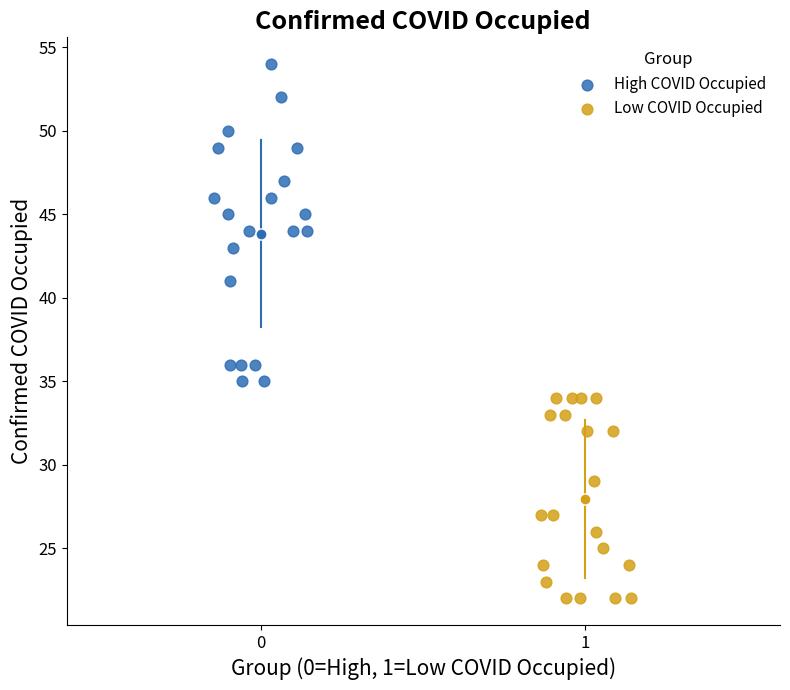

What are all the series names shown in the legend?

High COVID Occupied, Low COVID Occupied